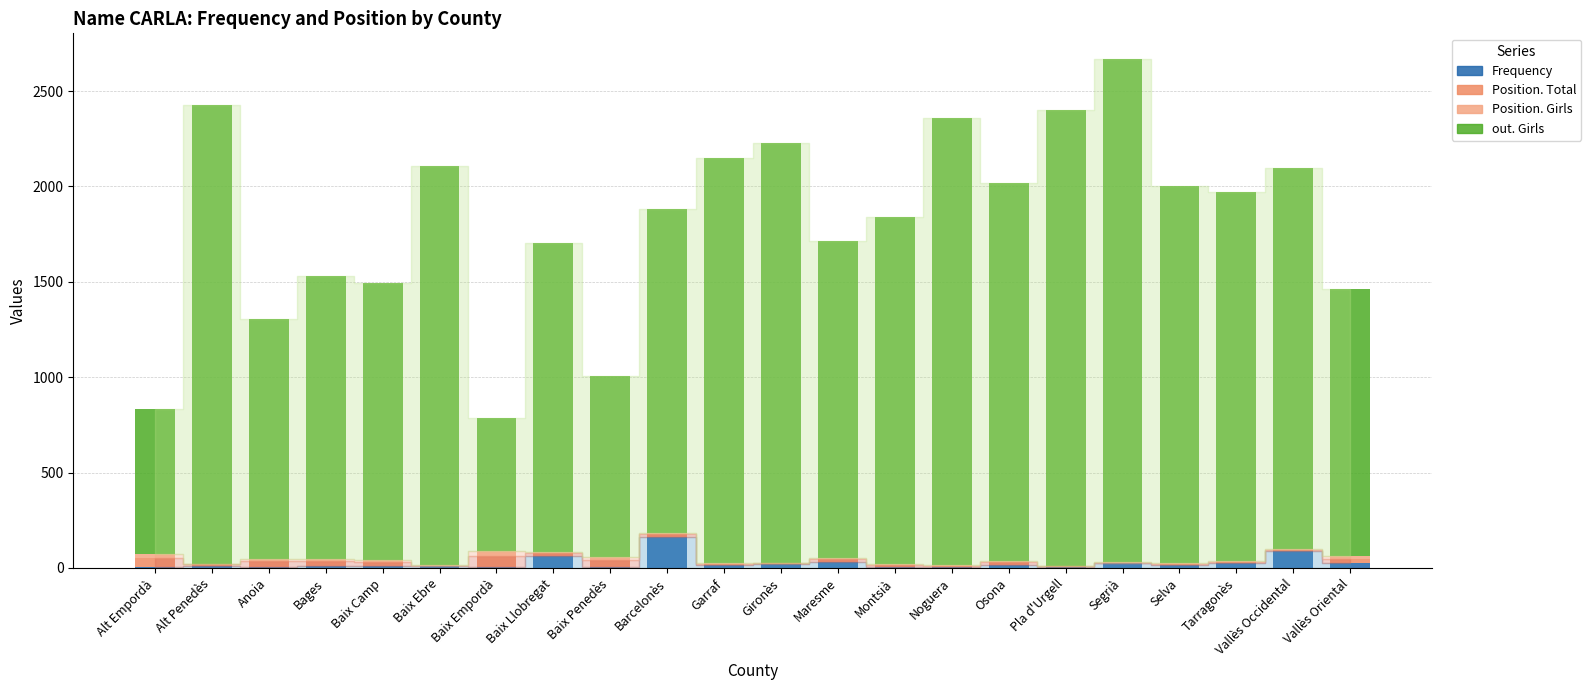

At which category is the sum across all series the highest?

Segrià